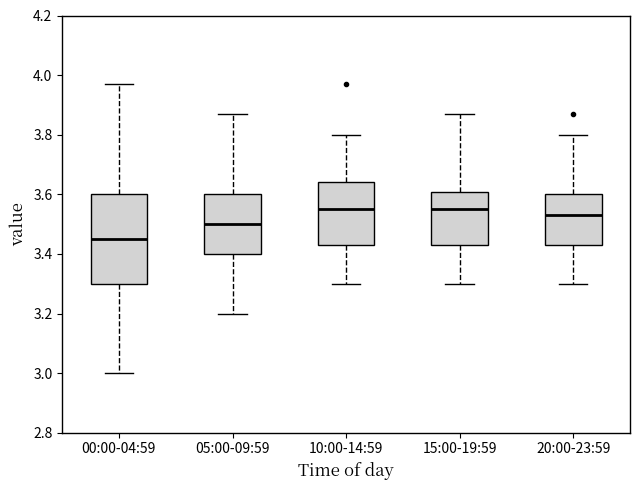

Reading left to right, transcribe this box plot: for each box, give where its median line is, the range the box spans, and where its two whiskers end, as read against the y-axis. The values are not printed on the chart, so give them approximately, as read against the axis.

00:00-04:59: median 3.46, box 3.30 to 3.60, whiskers 3.00 to 3.98
05:00-09:59: median 3.50, box 3.40 to 3.60, whiskers 3.20 to 3.88
10:00-14:59: median 3.56, box 3.44 to 3.64, whiskers 3.30 to 3.80
15:00-19:59: median 3.56, box 3.44 to 3.60, whiskers 3.30 to 3.88
20:00-23:59: median 3.54, box 3.44 to 3.60, whiskers 3.30 to 3.80